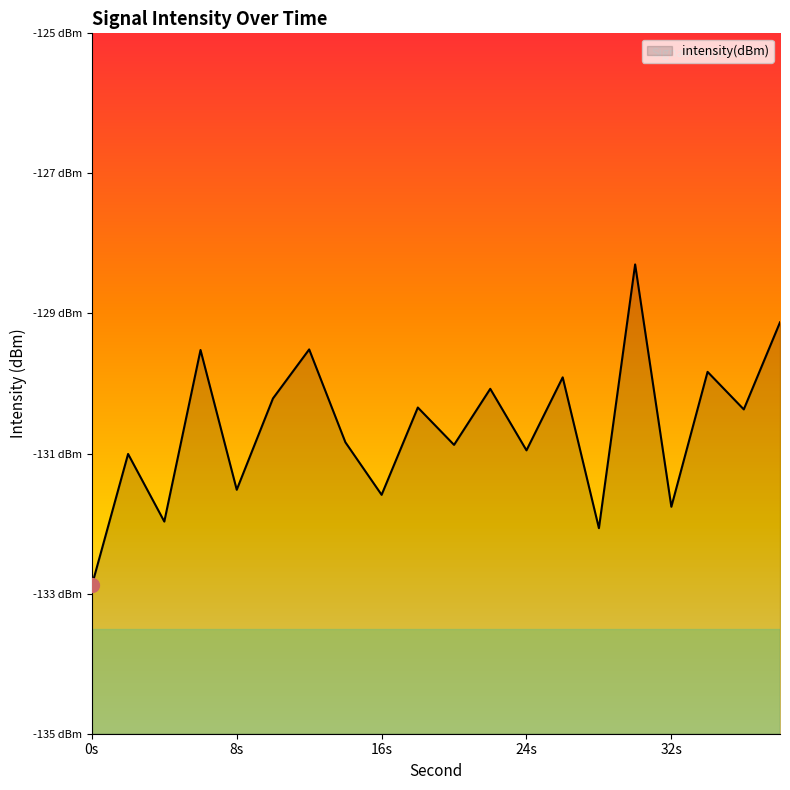

True or false: there are more than 2 points higher than both neighbors.

True